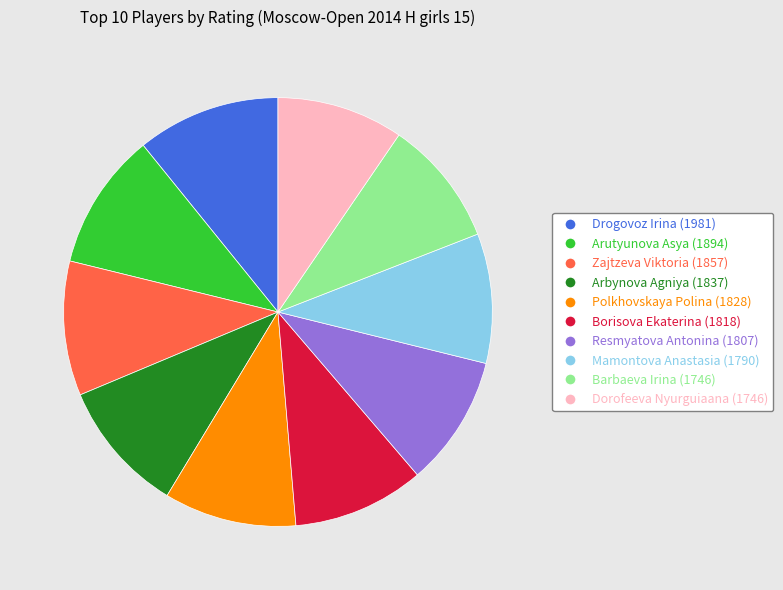

Approximately how many times larger is the value at Borisova Ekaterina (1818) compared to Barbaeva Irina (1746)?

1.0